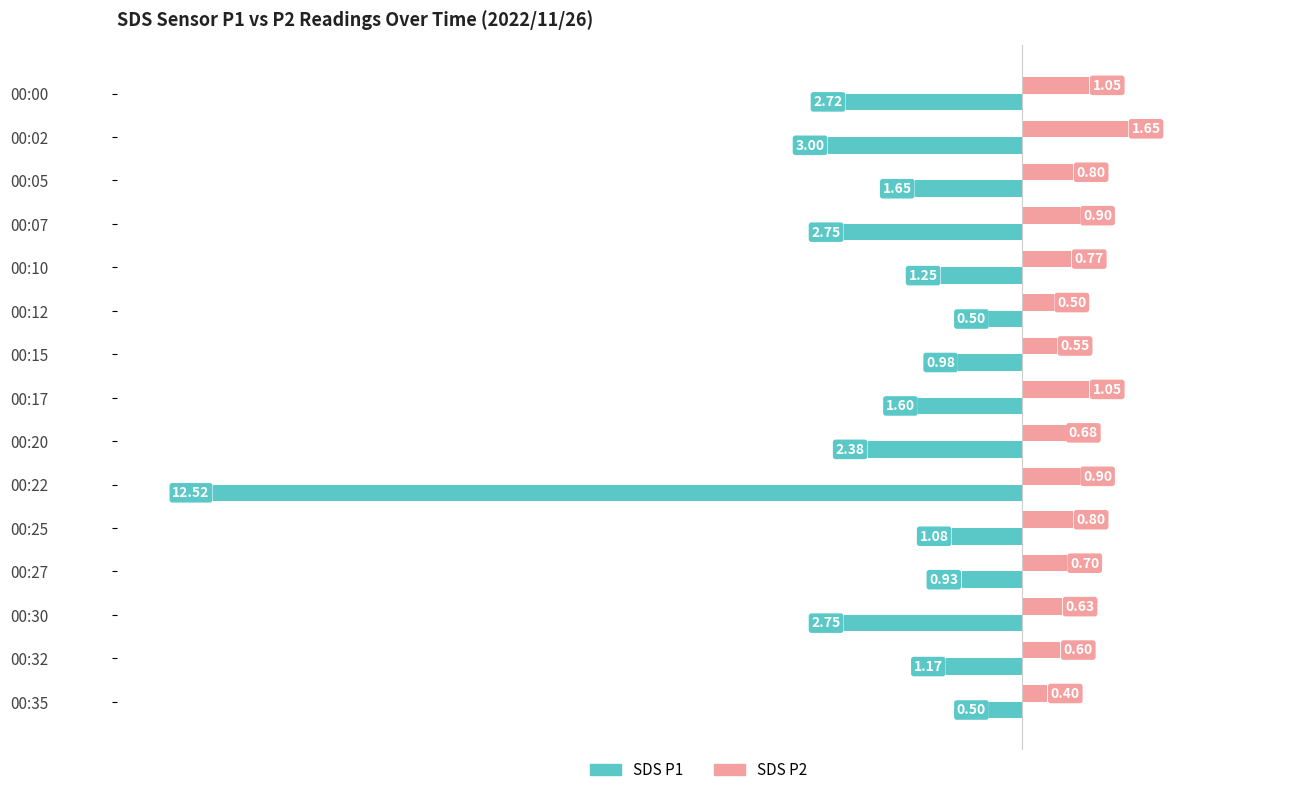

List the series in order of their peak value, highest first.

SDS P2, SDS P1